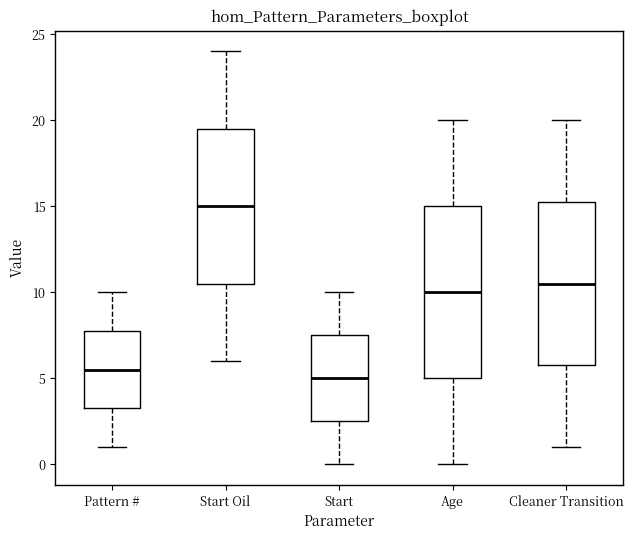

Reading left to right, read every box against the y-axis: the position of its median line, the range the box covers, and the ends of its whiskers. The values are not printed on the chart, so give them approximately, as read against the axis.

Pattern #: median 5.5, box 3.5 to 8.0, whiskers 1.0 to 10.0
Start Oil: median 15.0, box 10.5 to 19.5, whiskers 6.0 to 24.0
Start: median 5.0, box 2.5 to 7.5, whiskers 0.0 to 10.0
Age: median 10.0, box 5.0 to 15.0, whiskers 0.0 to 20.0
Cleaner Transition: median 10.5, box 6.0 to 15.5, whiskers 1.0 to 20.0